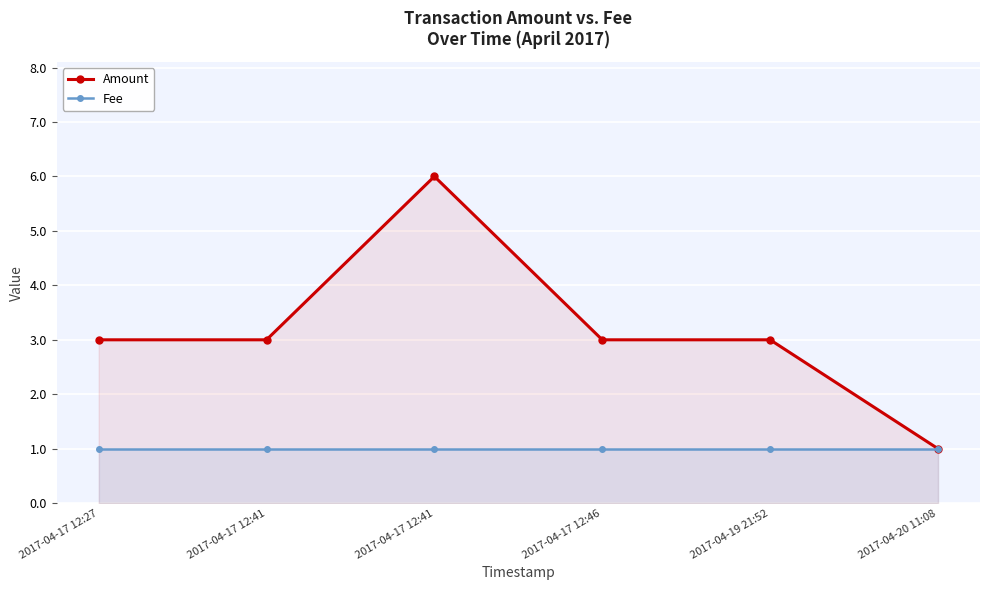

Between 2017-04-17 12:27 and 2017-04-17 12:41, which is larger?

2017-04-17 12:27